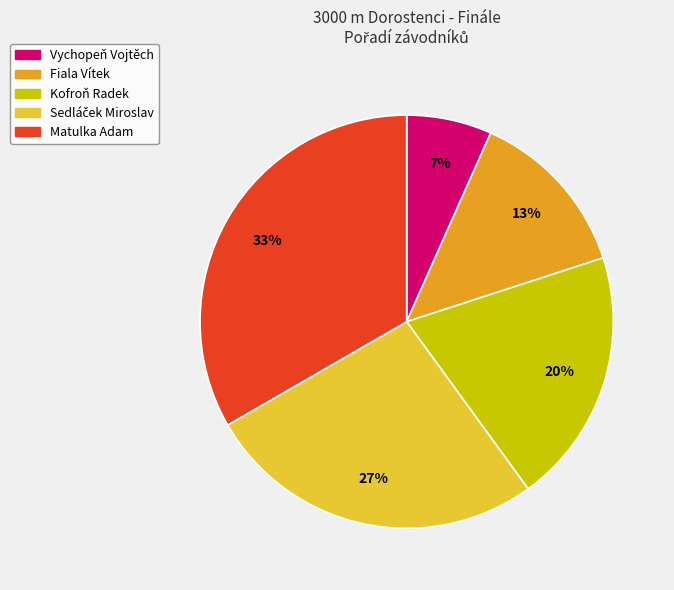

How many slices are in this pie chart?

5